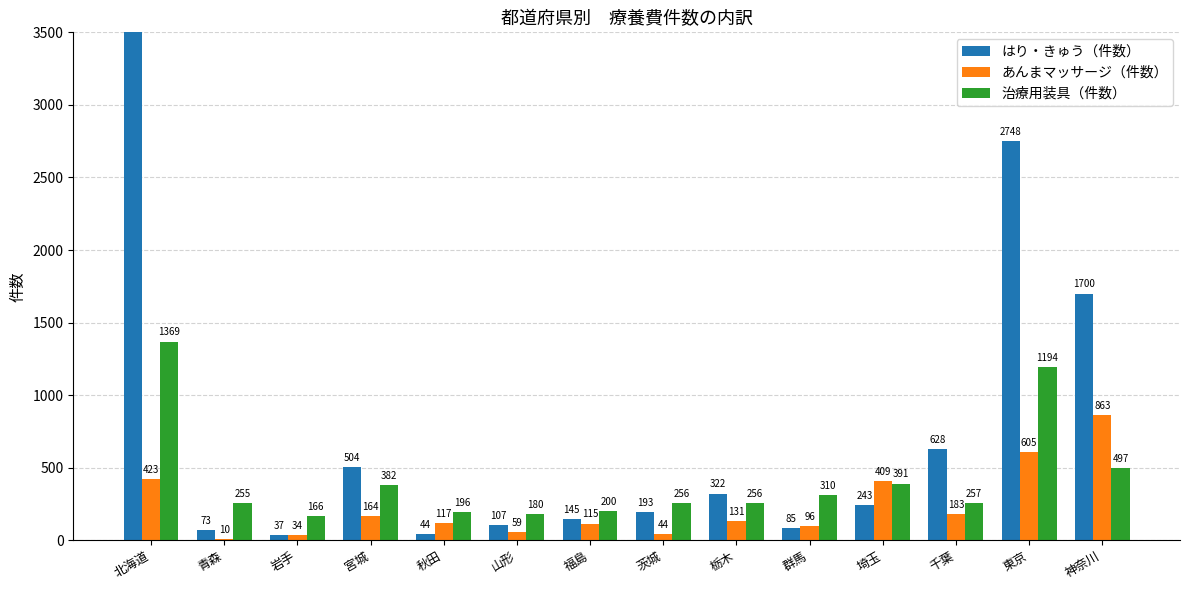

How many groups of bars are there?

14